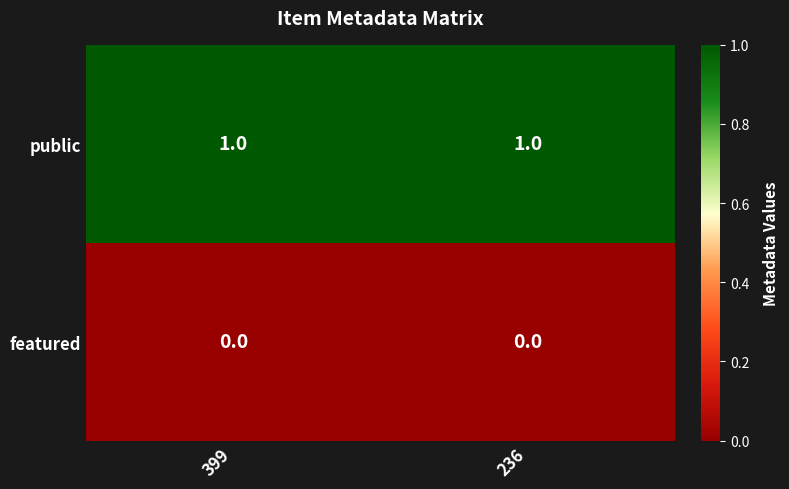

Rank the series by their maximum value, from highest to lowest.

public, featured